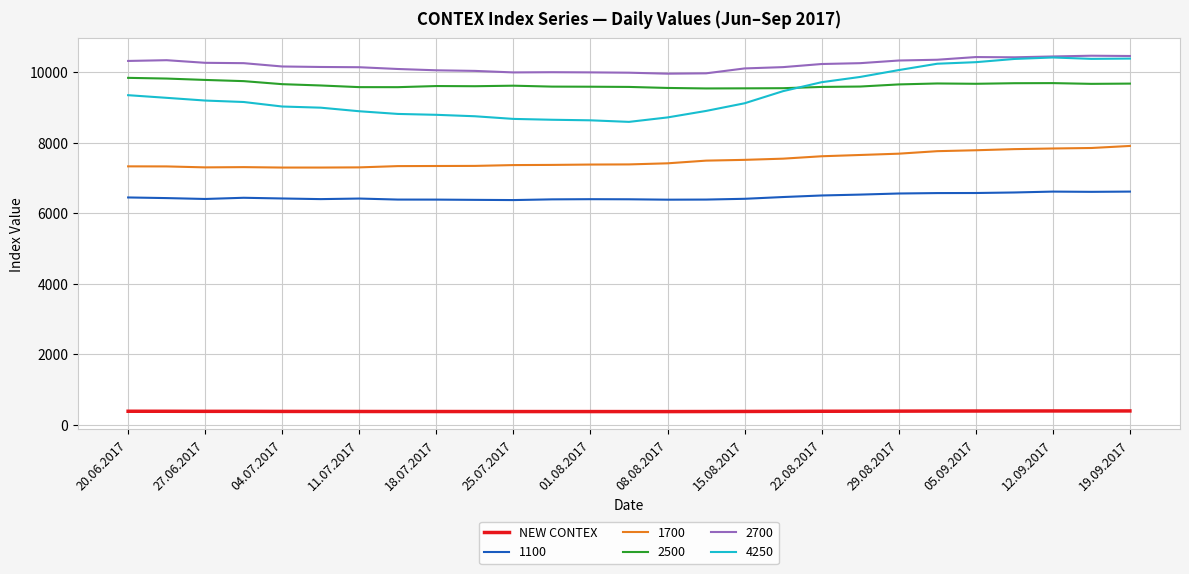

What is the maximum value shown in the chart?

10460.0